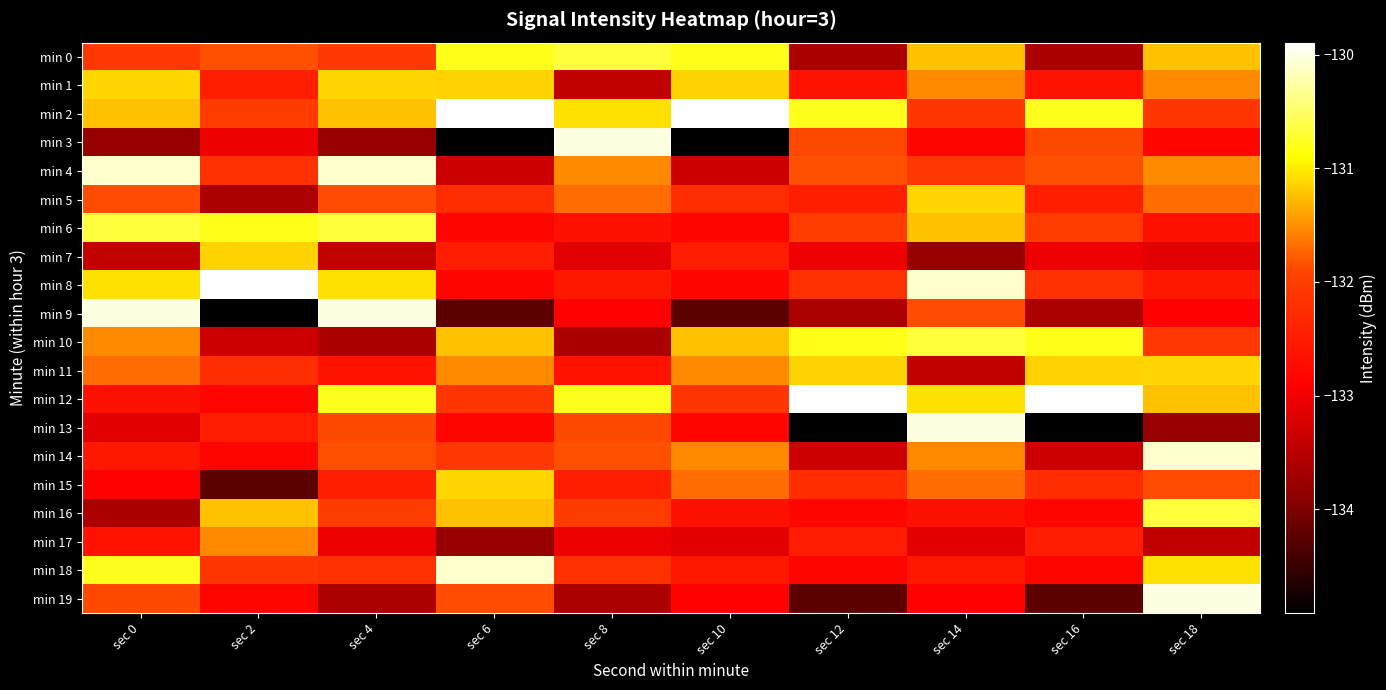

Rank the series at sec 12 from lowest to highest value.

min 13, min 19, min 0, min 9, min 14, min 7, min 18, min 16, min 1, min 17, min 5, min 15, min 8, min 6, min 3, min 4, min 11, min 10, min 2, min 12